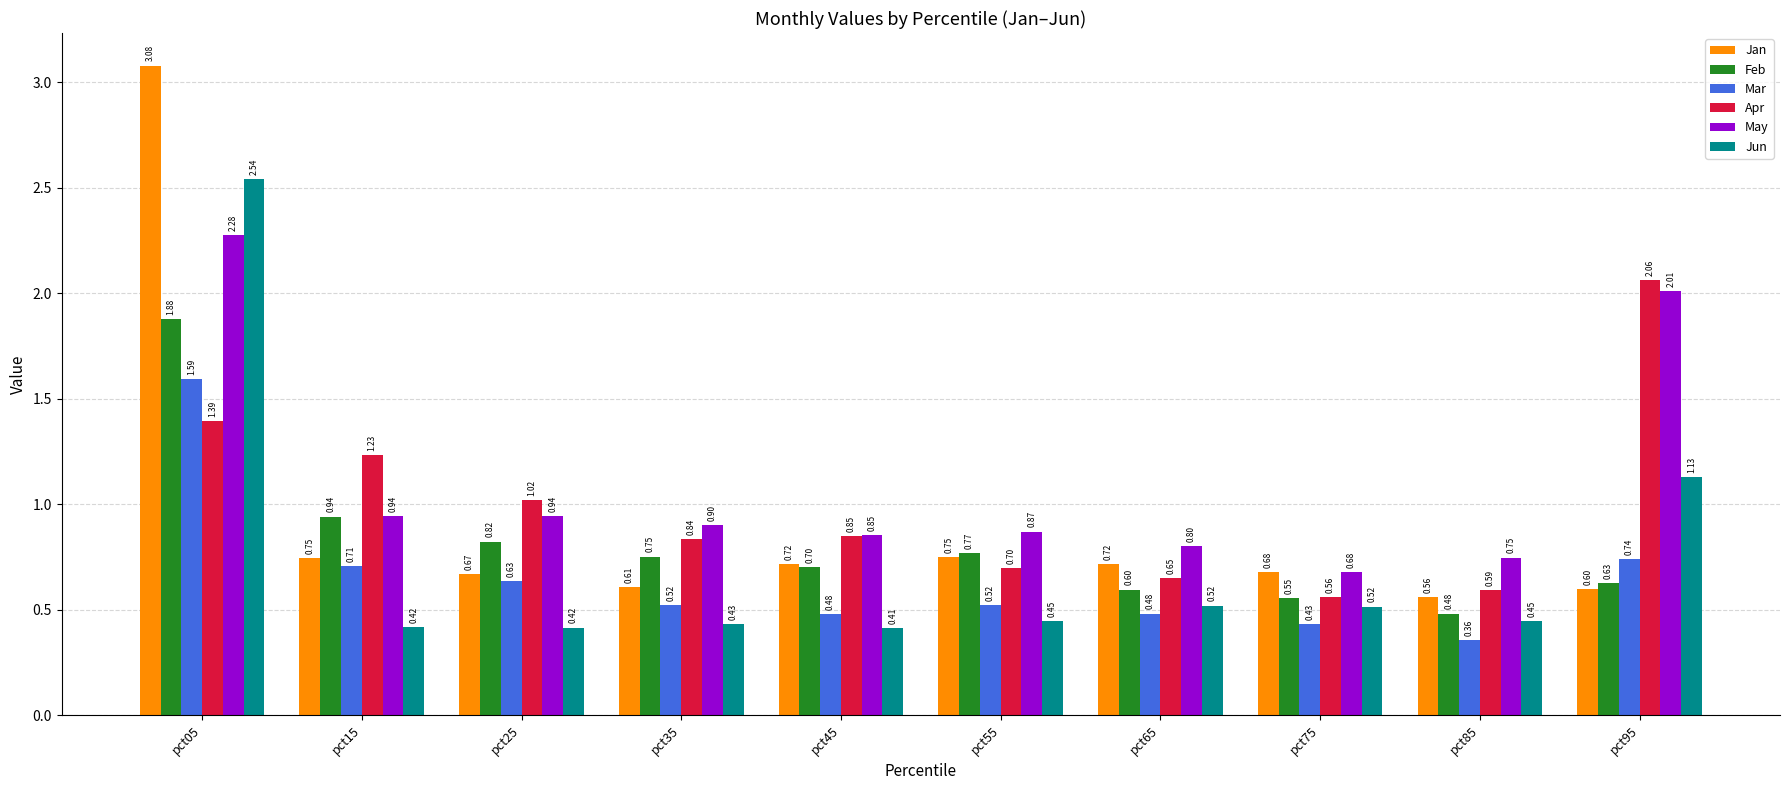

What is the sum of all Mar values?

6.5